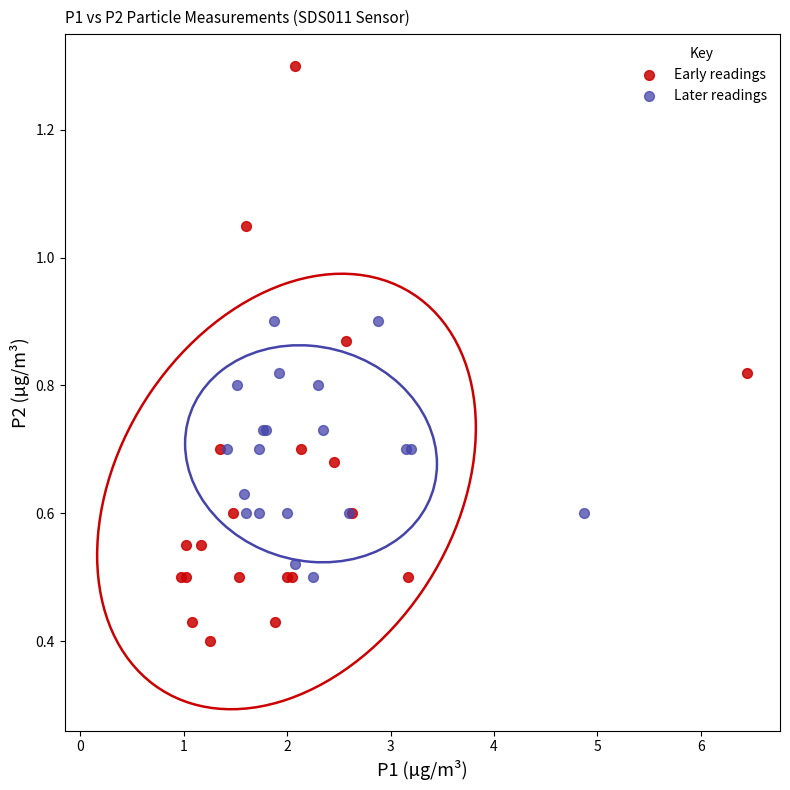

Which series reaches the maximum Y coordinate?

Early readings